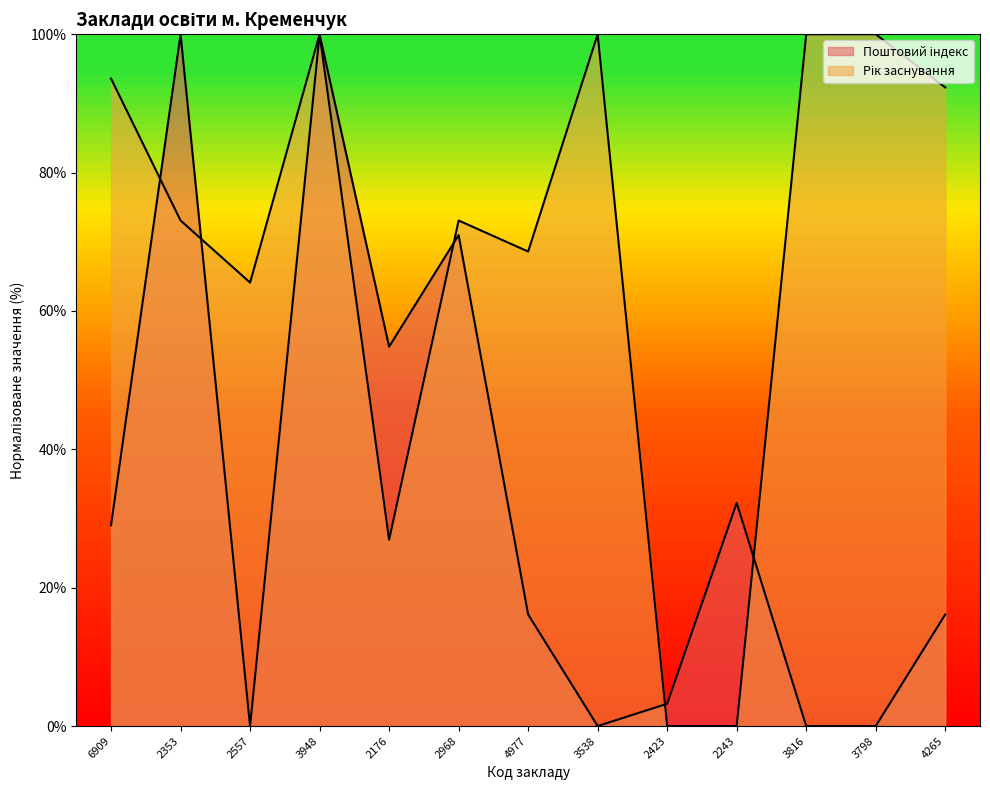

What is the label of the 2nd point from the left?

2353